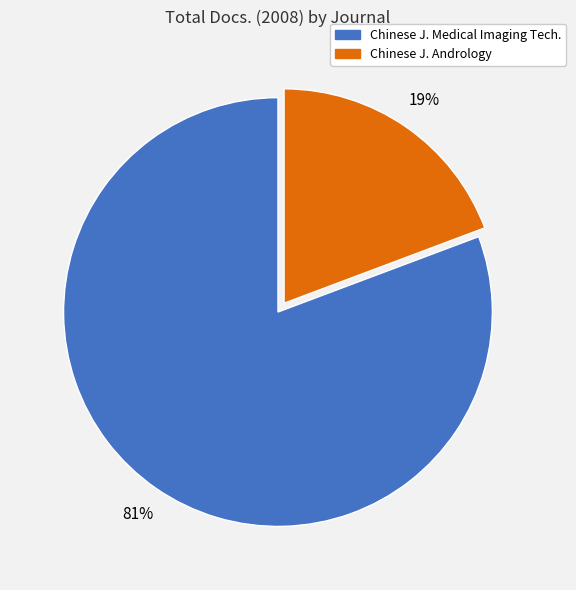

Is there a majority slice in this chart?

Yes